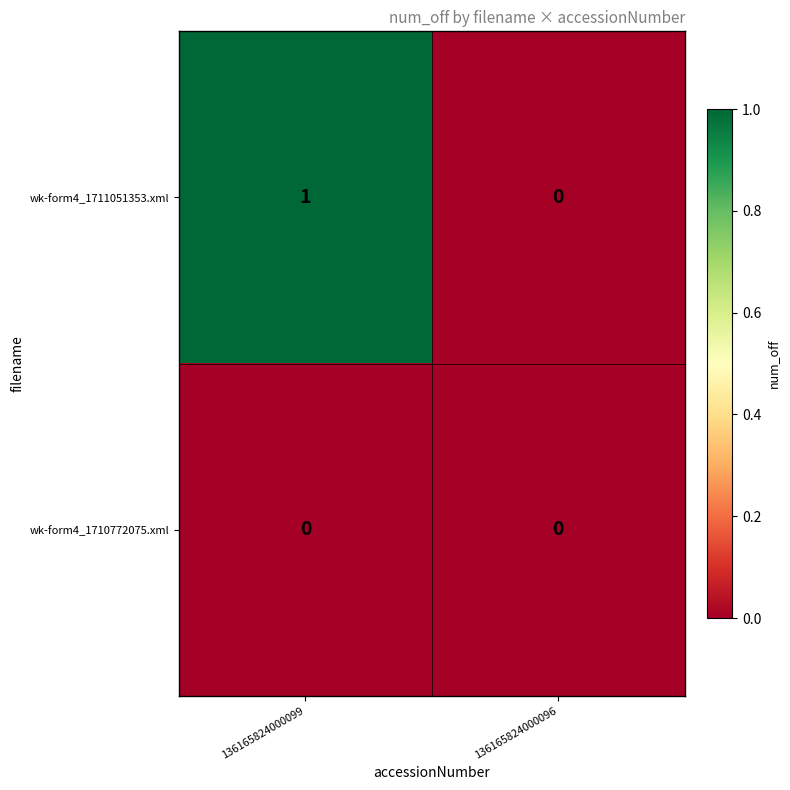

Which series changed the most between 136165824000099 and 136165824000096?

wk-form4_1711051353.xml